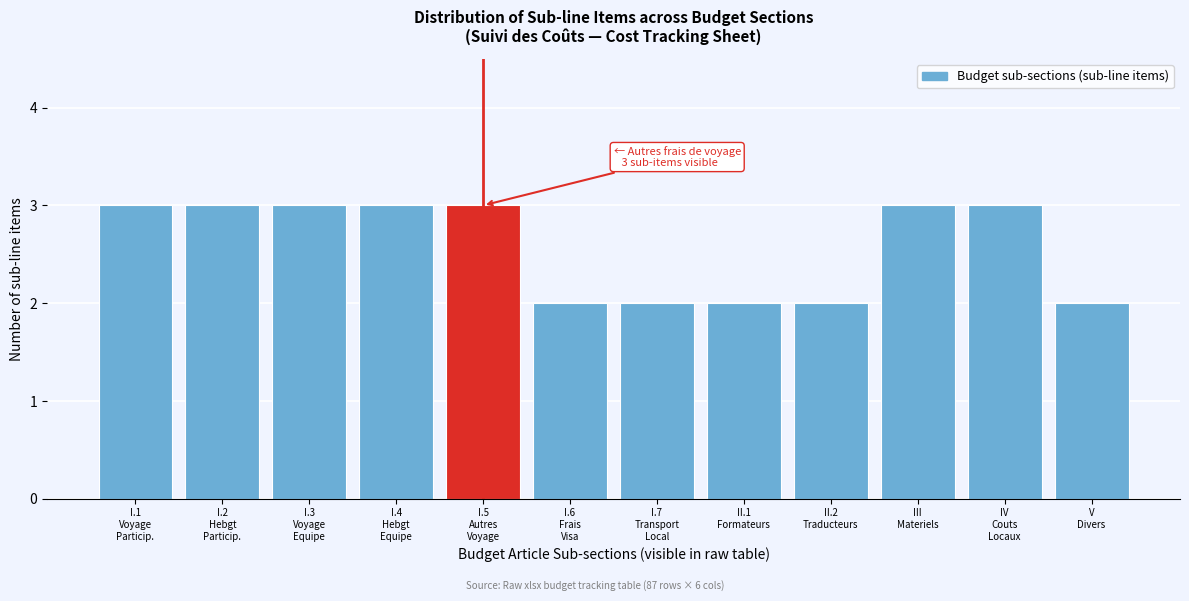

Reading right to left, list all the values displayed in this chart.

2	3	3	2	2	2	2	3	3	3	3	3